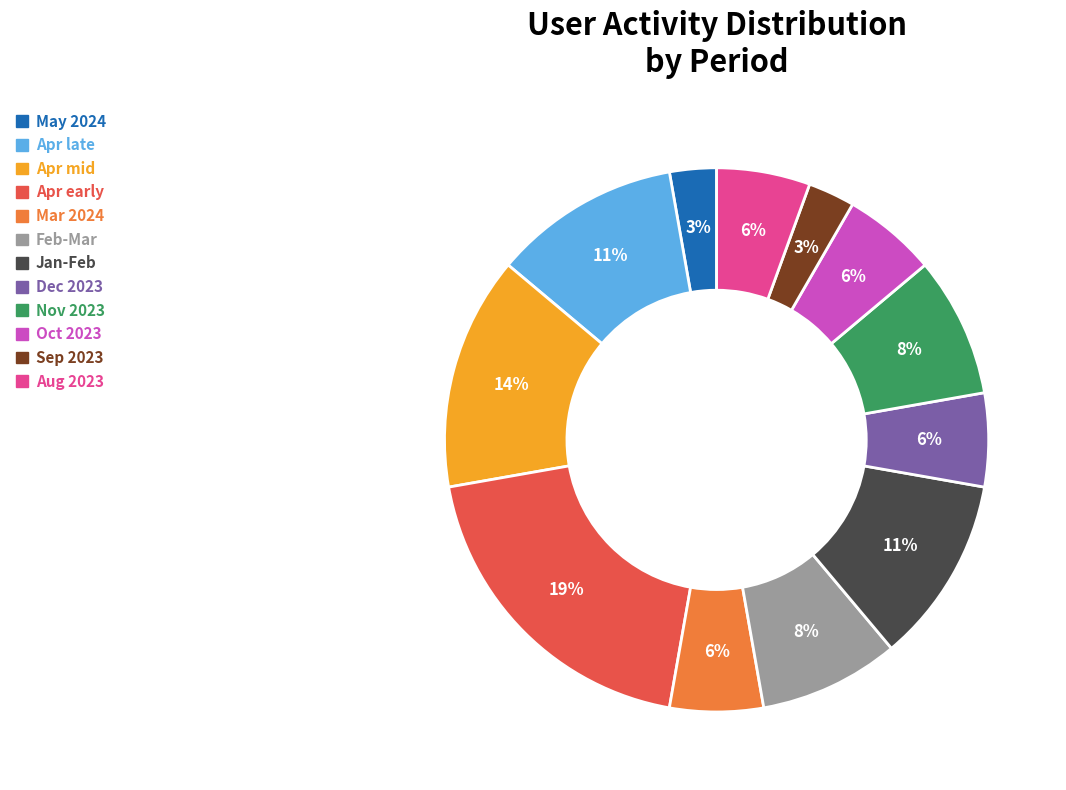

Is there a majority slice in this chart?

No